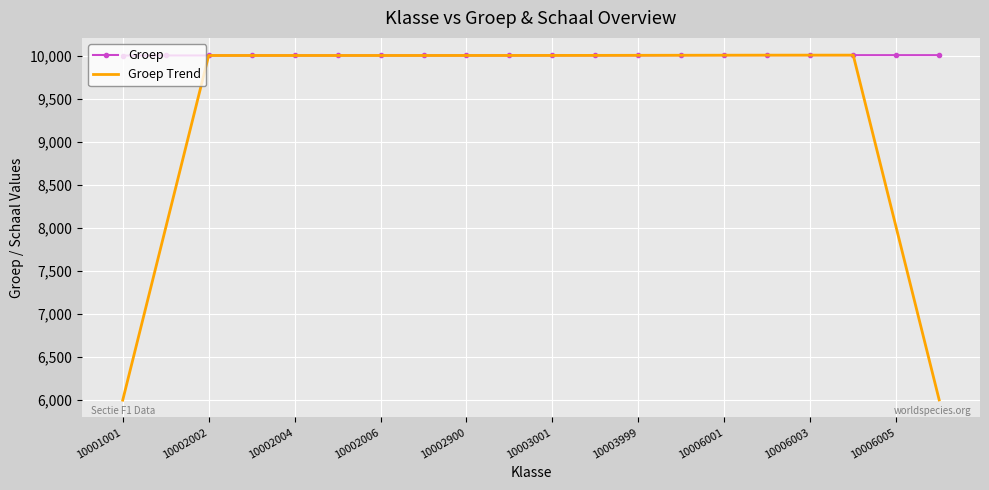

What is the minimum value shown in the chart?

6001.0